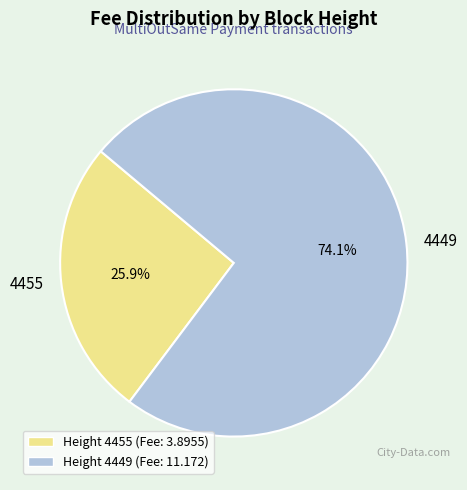

Is it true that 4449 is 74% of the pie?

True